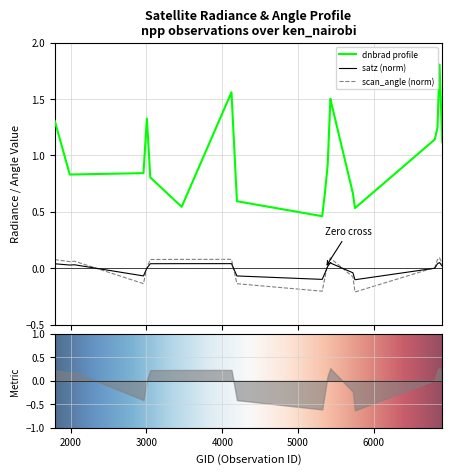

List the labels in order of dnbrad value, smallest first.

5318, 5750, 3464, 4193, 5723, 5354, 3050, 1988, 2051, 2960, 5390, 6902, 6803, 6839, 1790, 3005, 5444, 5426, 4121, 6866